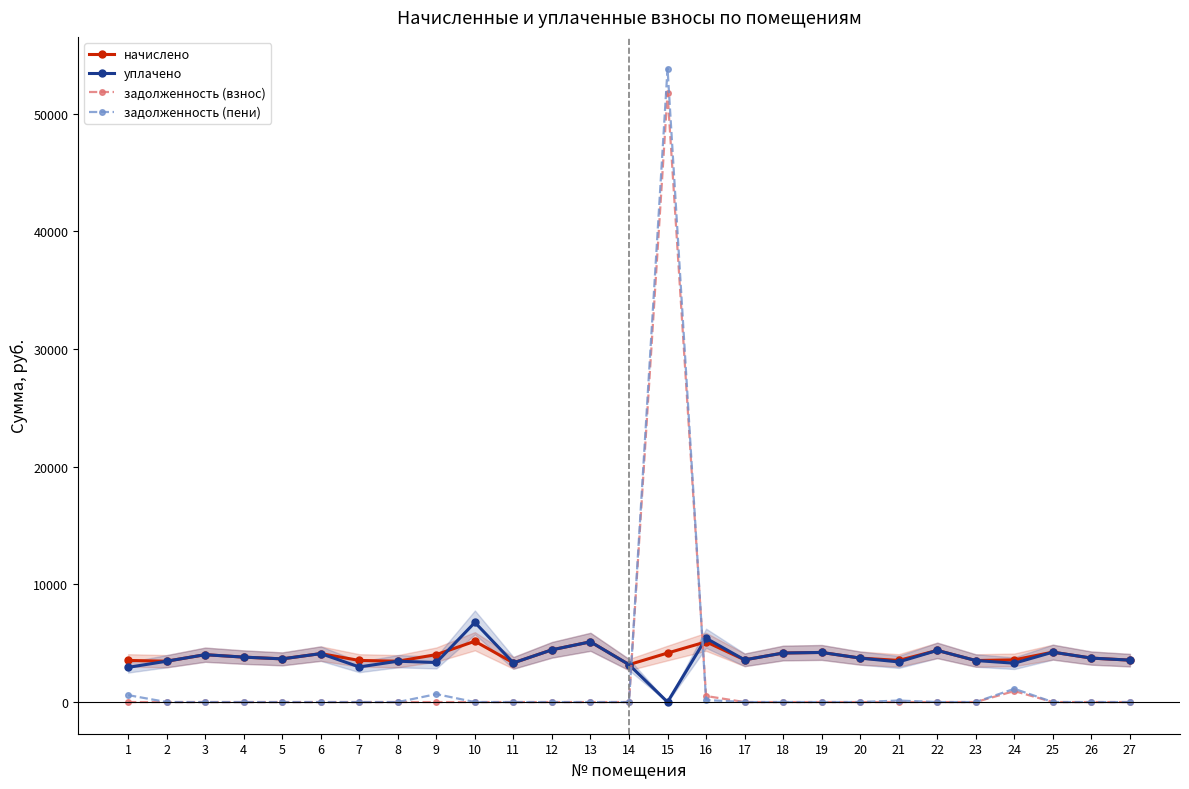

How many distinct data groups are displayed?

4